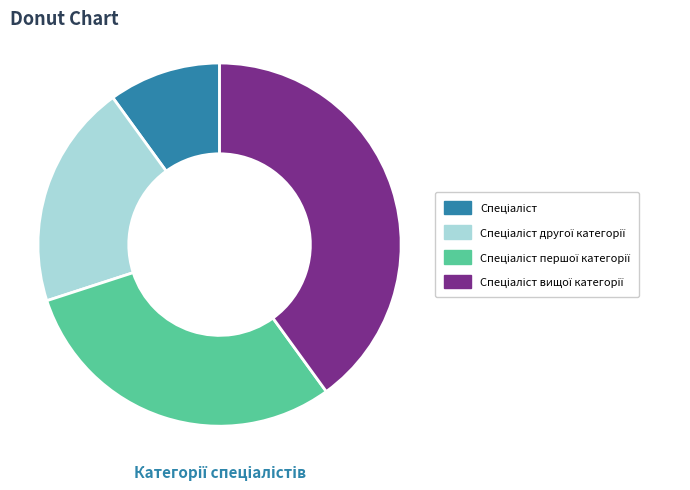

Does any single category account for the majority?

No